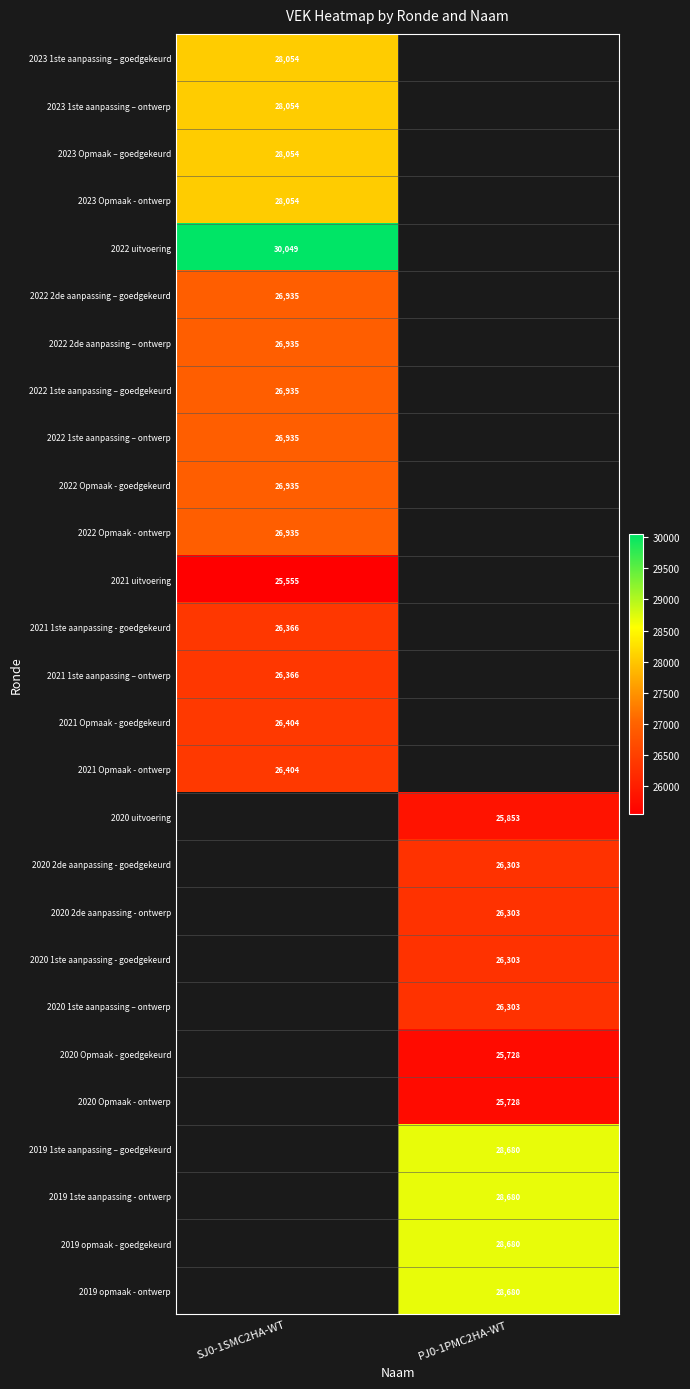

Is it true that 2023 Opmaak – goedgekeurd equals 17476 at SJ0-1SMC2HA-WT?

False